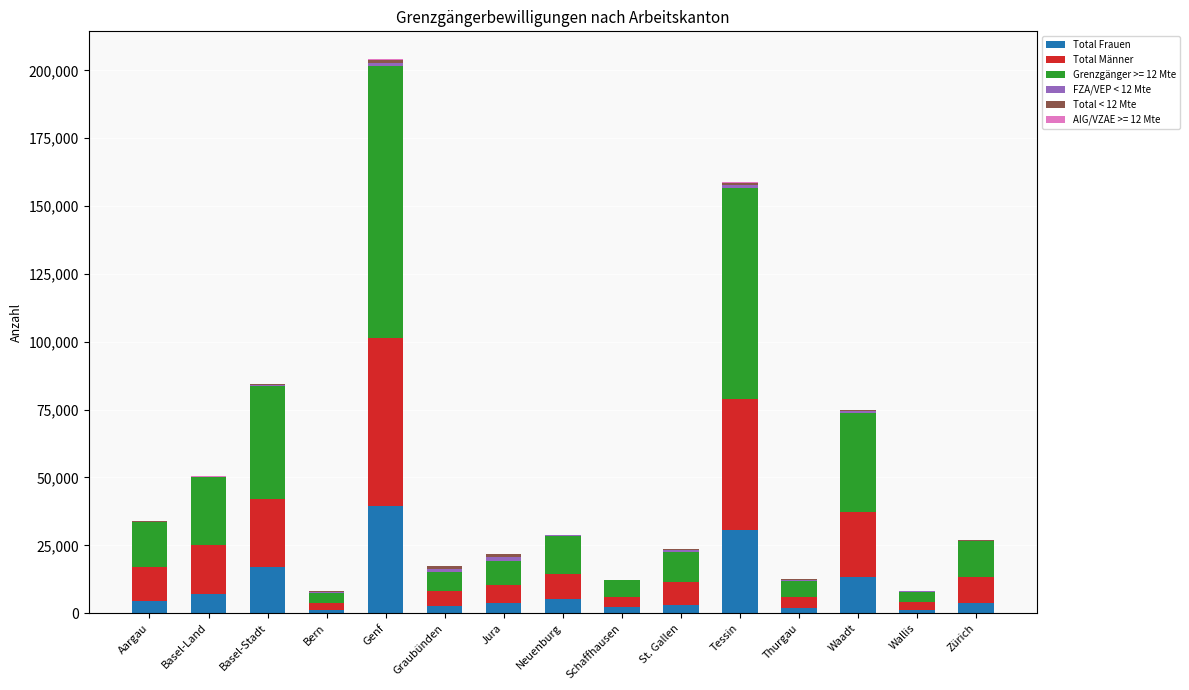

At which category is the sum across all series the highest?

Genf